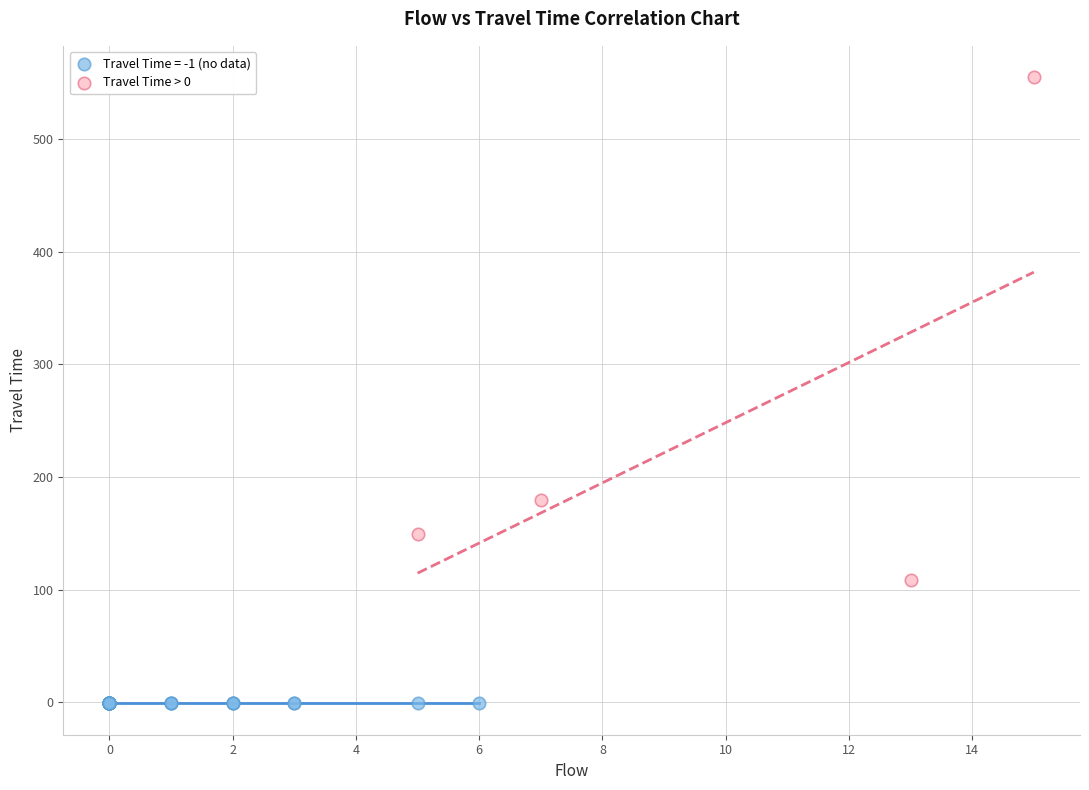

Which series reaches the minimum Y coordinate?

Travel Time = -1 (no data)